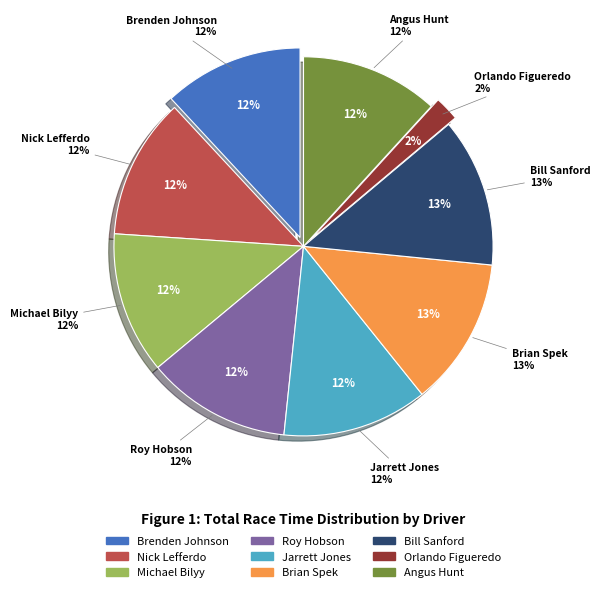

Count the number of slices in the pie.

9